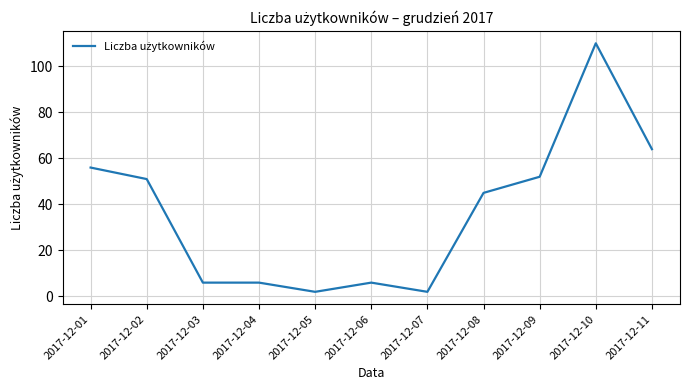

What is the difference between the second highest and minimum values?

62